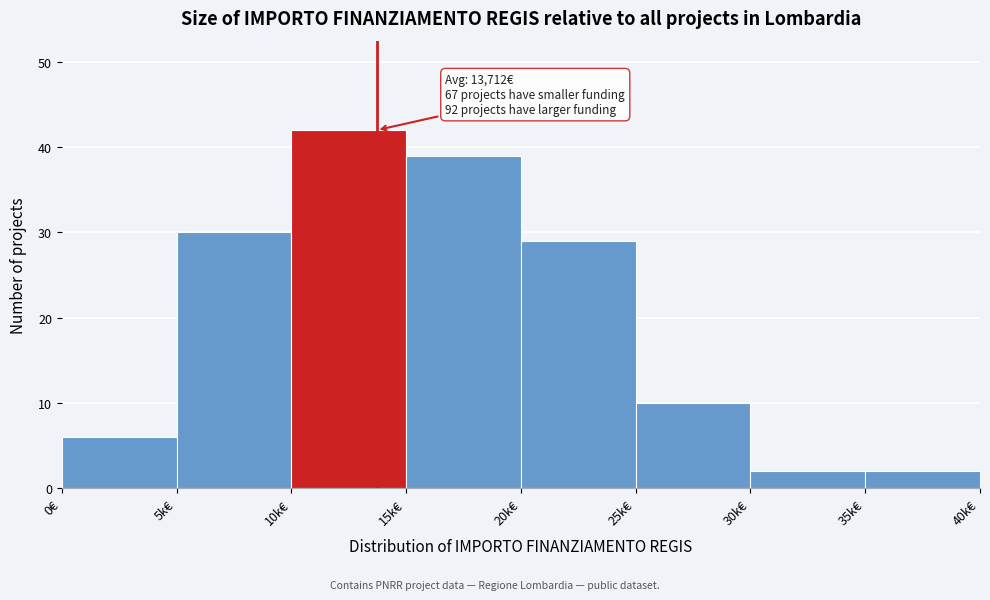

Reading left to right, what are all the values shown in this chart?

0€=6	5k€=30	10k€=42	15k€=39	20k€=29	25k€=10	30k€=2	35k€=2